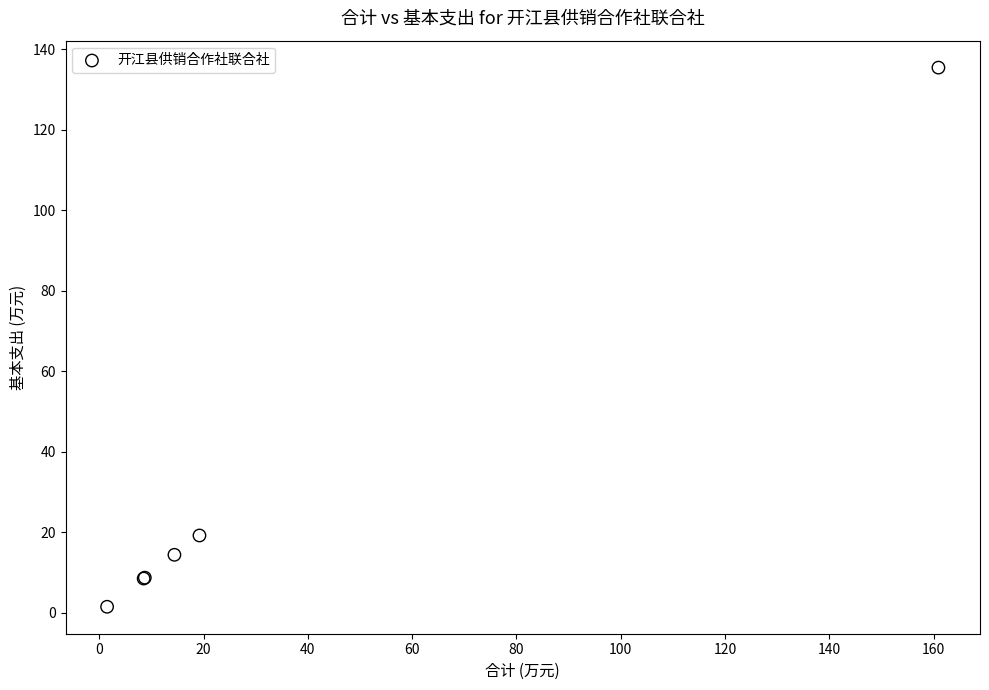

What Y value in the scatter plot is closest to 68?

19.2